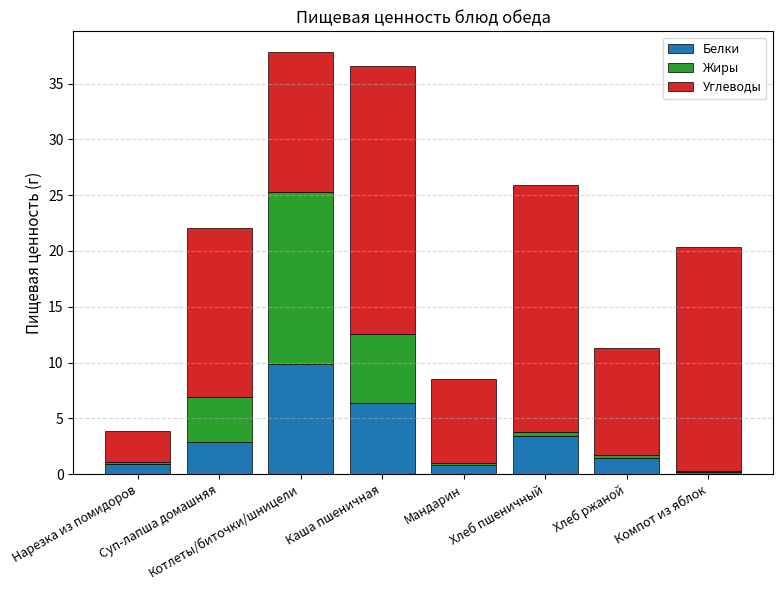

What is the sum of all Жиры values?

26.8